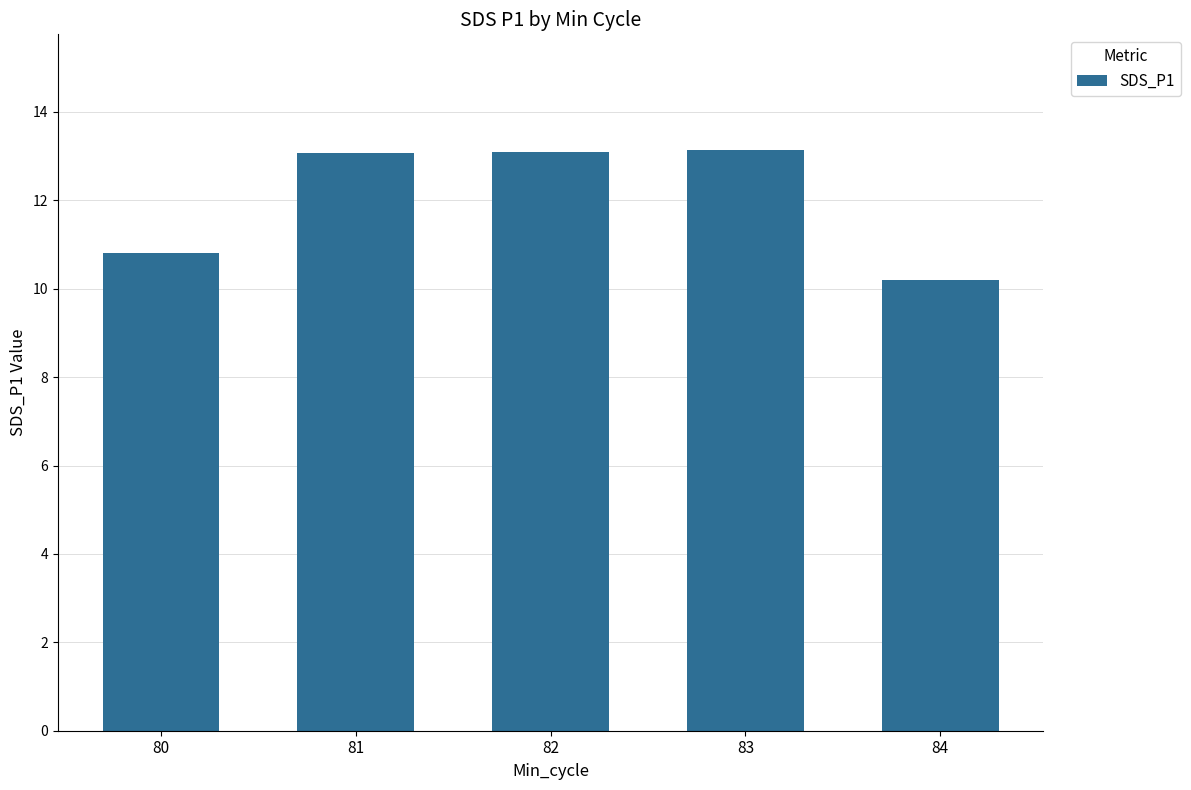

Are the bars grouped side by side (vs. stacked)?

No